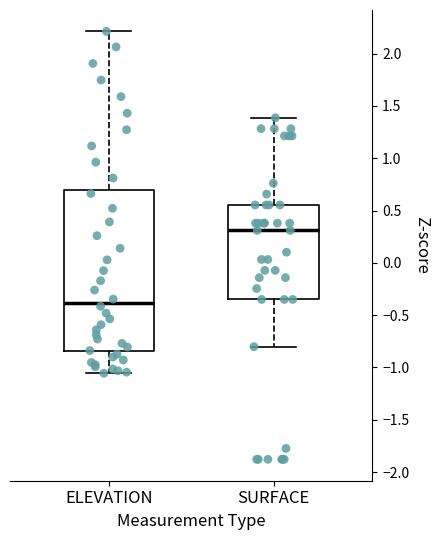

Which box is the tallest, from its lower edge to its upper edge?

ELEVATION